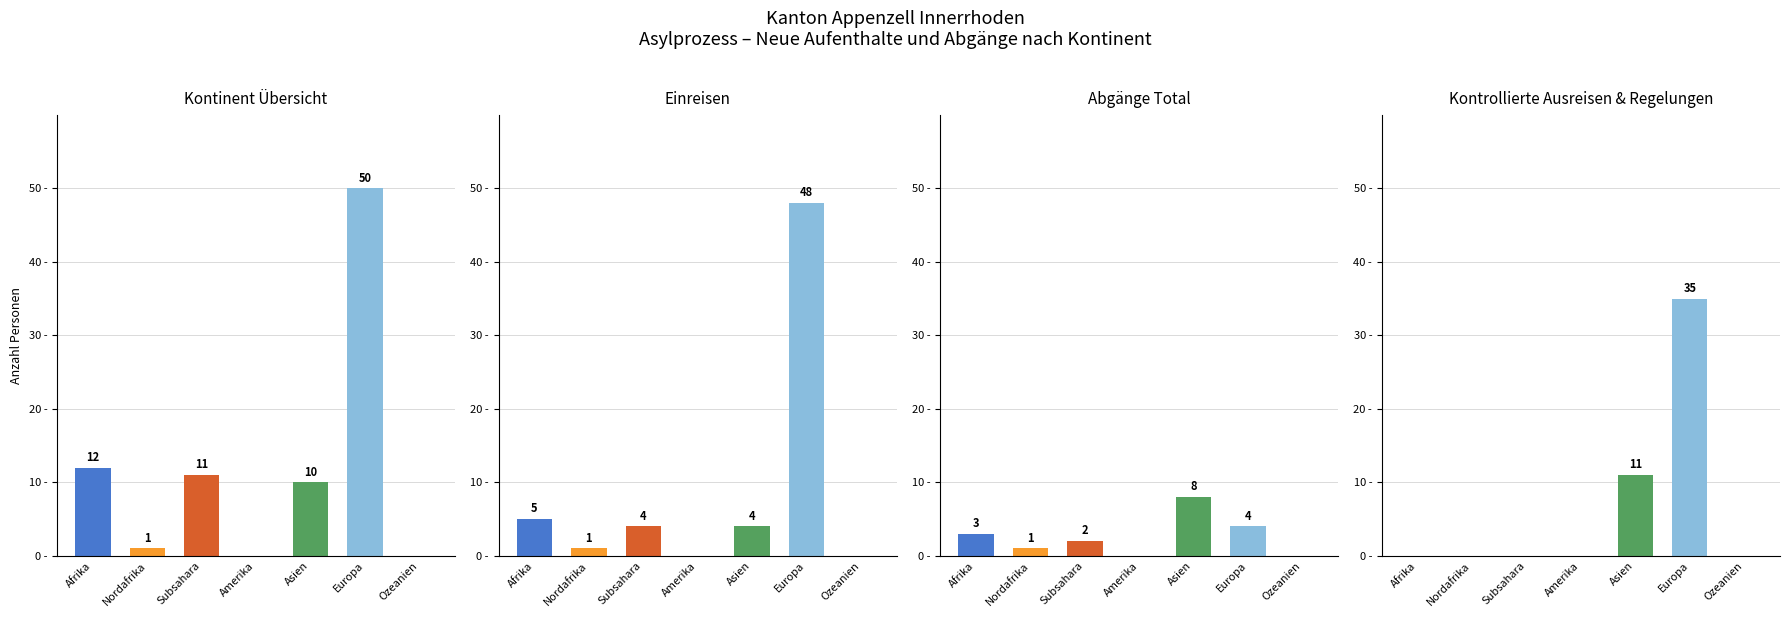

What is the difference between the second highest and second lowest values in the Kontrollierte Ausreisen (col_9) series?

11